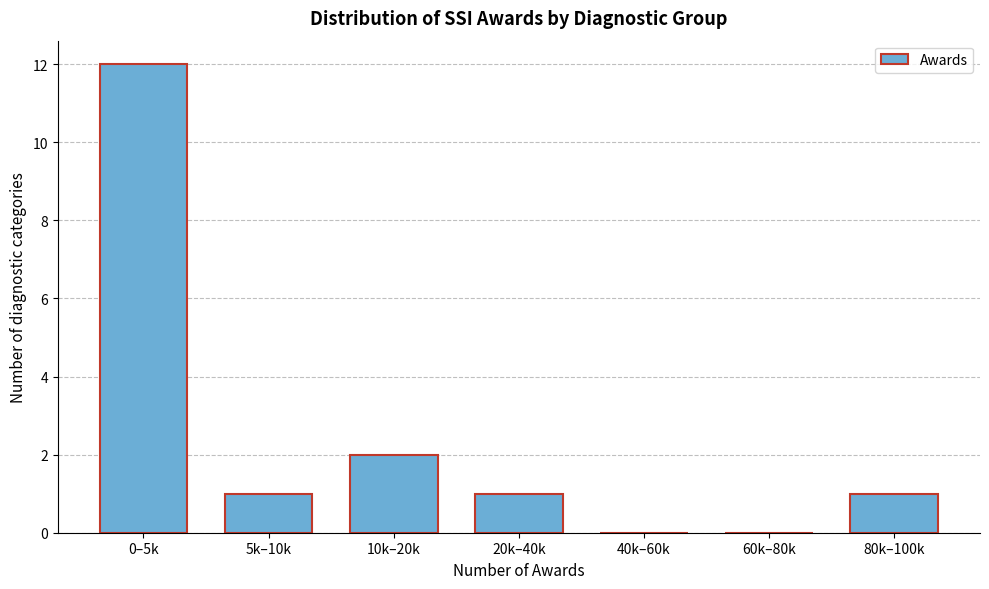

Reading left to right, list all the values displayed in this chart.

0–5k=12	5k–10k=1	10k–20k=2	20k–40k=1	40k–60k=0	60k–80k=0	80k–100k=1